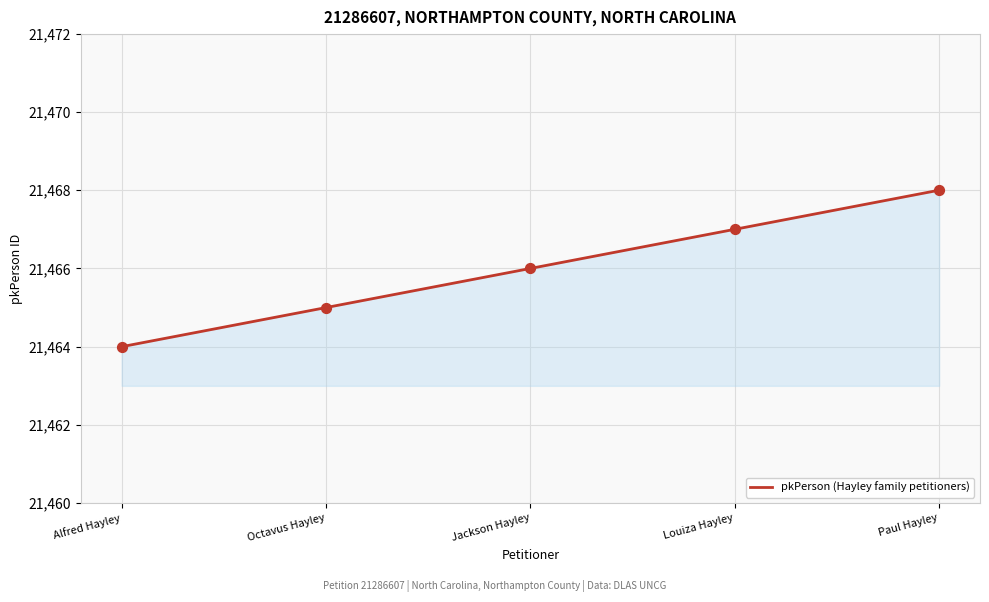

What is the change in value from Octavus Hayley to Jackson Hayley?

+1